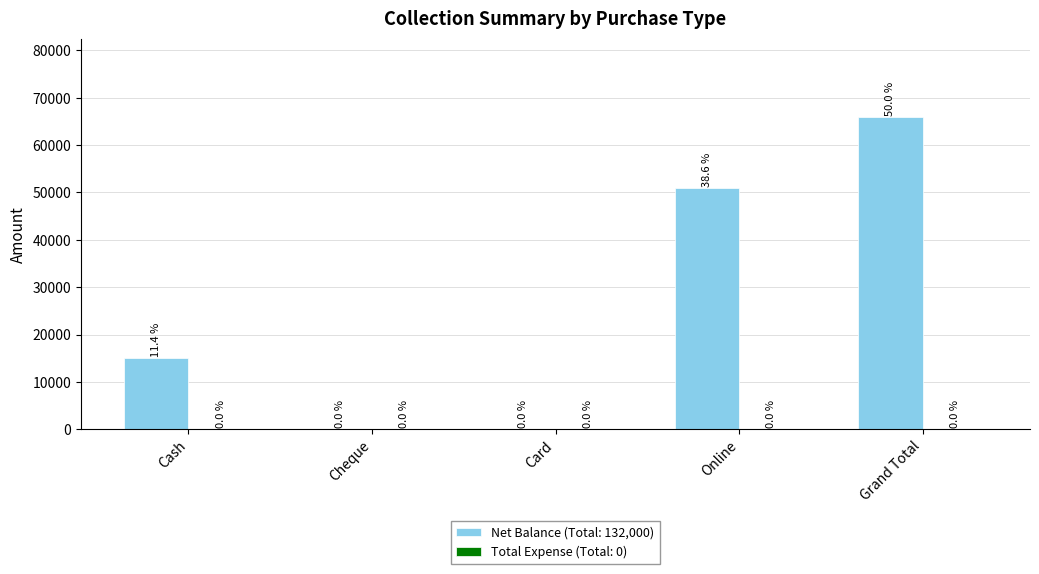

What value does the data have at Cash?

15000